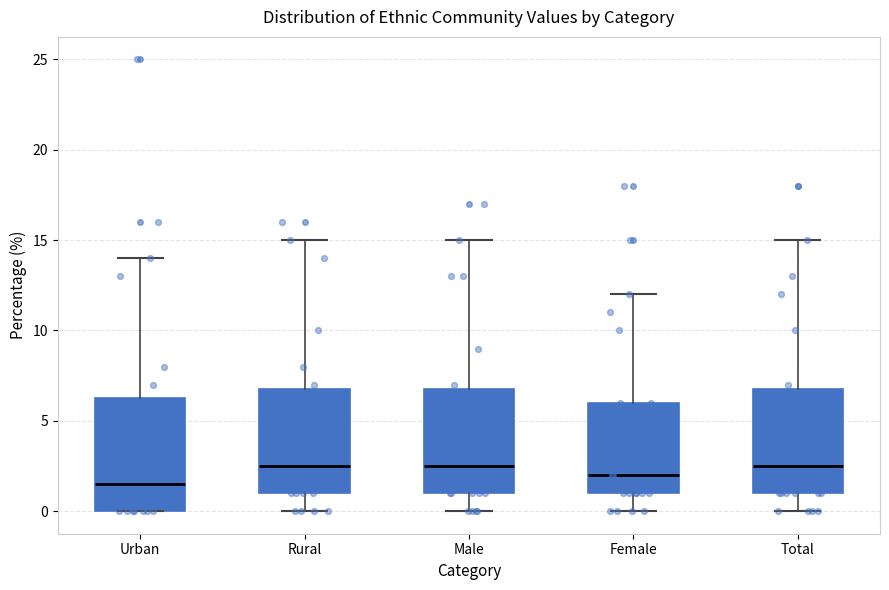

Reading left to right, read every box against the y-axis: the position of its median line, the range the box covers, and the ends of its whiskers. The values are not printed on the chart, so give them approximately, as read against the axis.

Urban: median 1.5, box 0.0 to 6.5, whiskers 0.0 to 14.0
Rural: median 2.5, box 1.0 to 7.0, whiskers 0.0 to 15.0
Male: median 2.5, box 1.0 to 7.0, whiskers 0.0 to 15.0
Female: median 2.0, box 1.0 to 6.0, whiskers 0.0 to 12.0
Total: median 2.5, box 1.0 to 7.0, whiskers 0.0 to 15.0